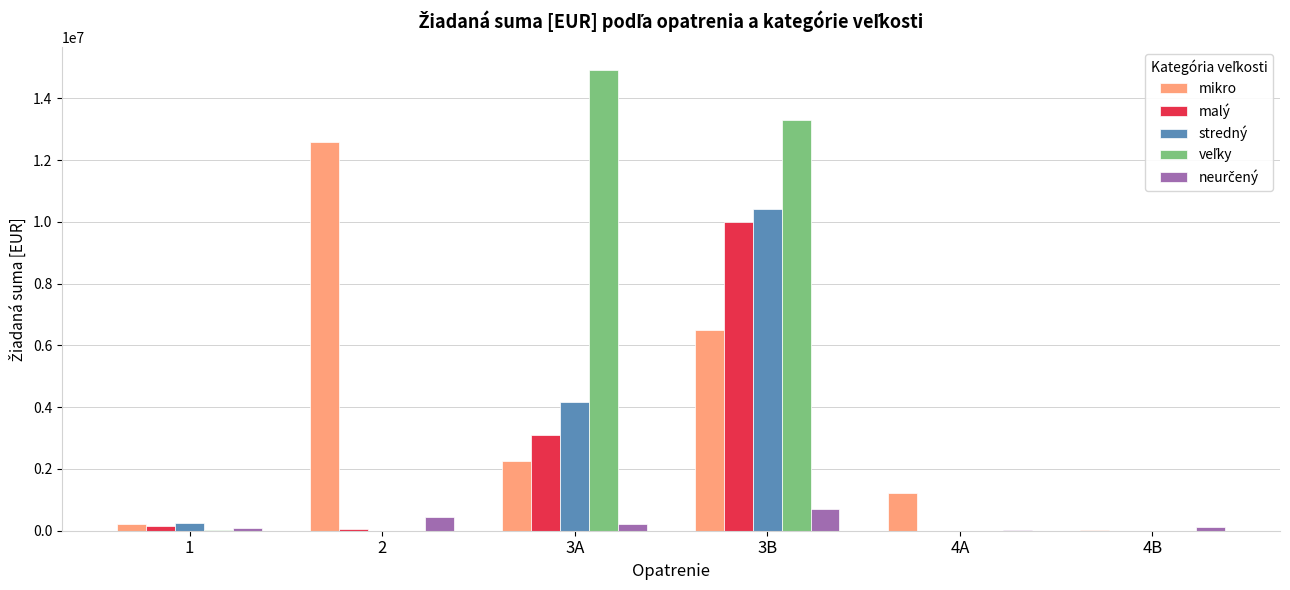

Which series changed the most between 3A and 3B?

malý